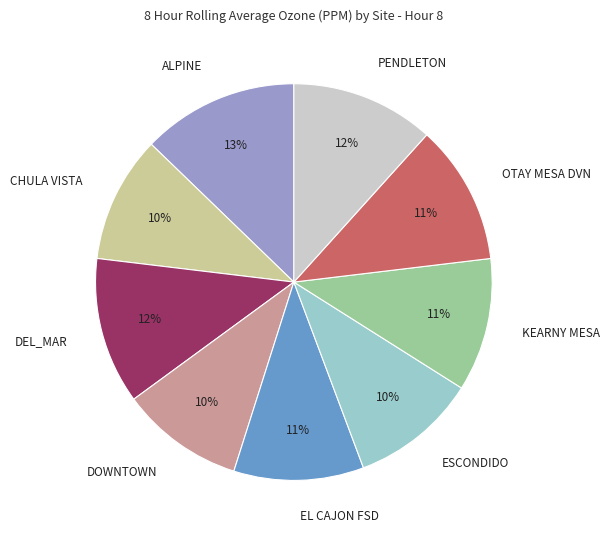

Does PENDLETON represent more than half of the total?

No